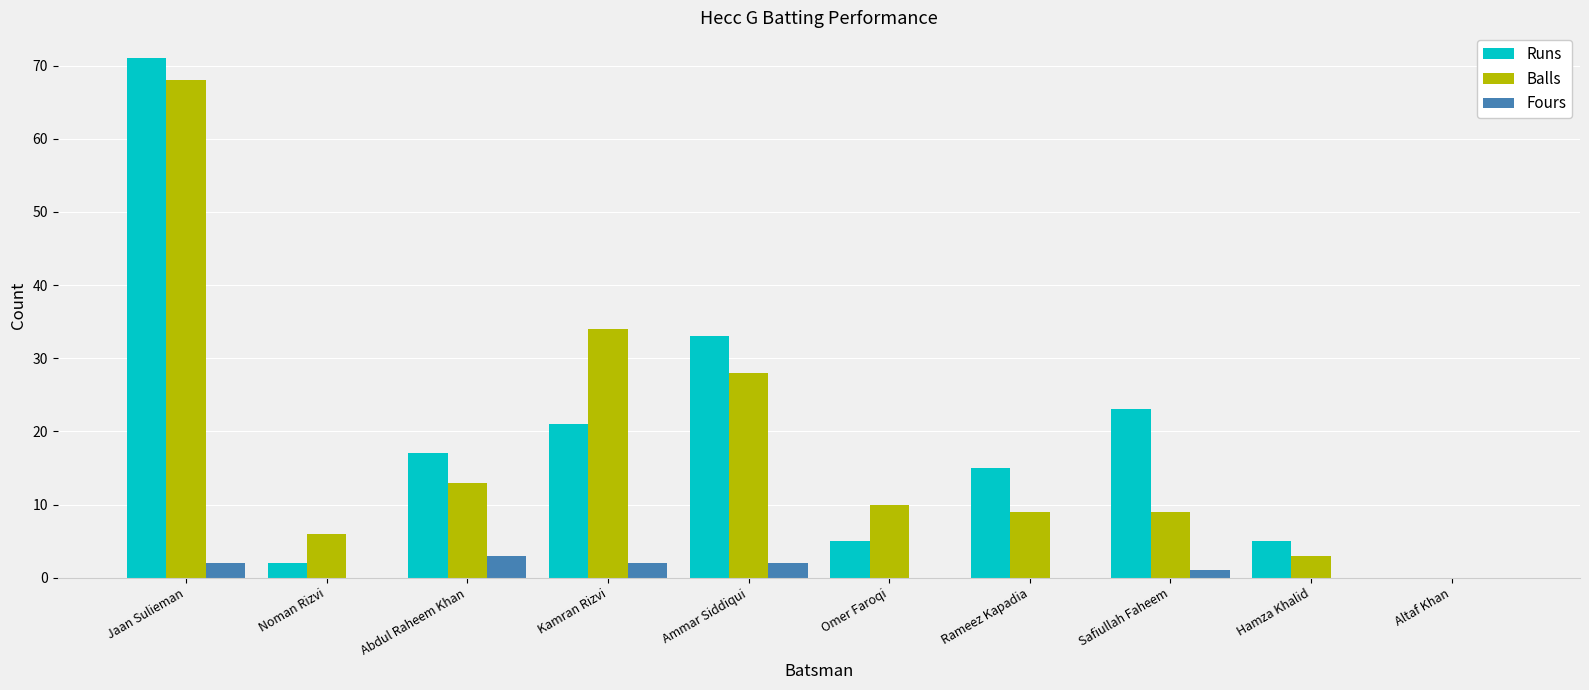

The value of Runs at Noman Rizvi is 2. True or false?

True